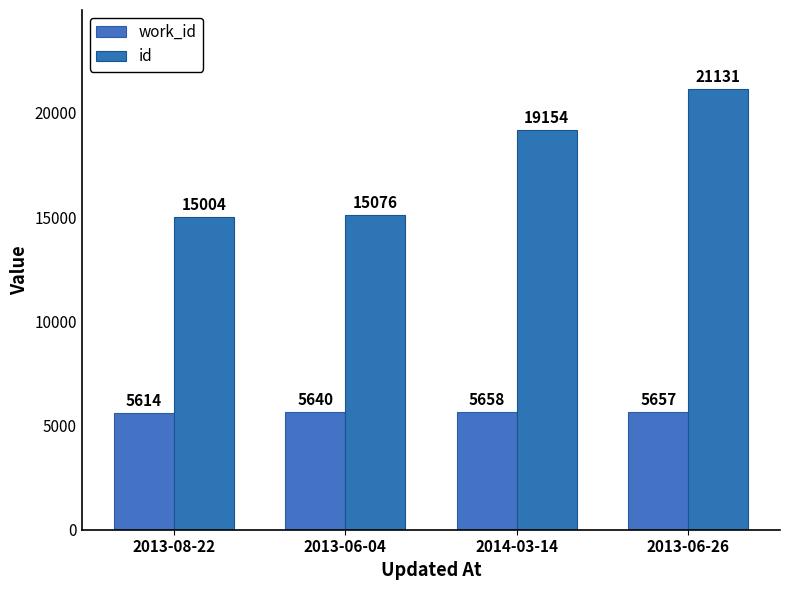

Reading left to right, transcribe all the data shown in this chart.

work_id: 2013-08-22=5614	2013-06-04=5640	2014-03-14=5658	2013-06-26=5657
id: 2013-08-22=15004	2013-06-04=15076	2014-03-14=19154	2013-06-26=21131